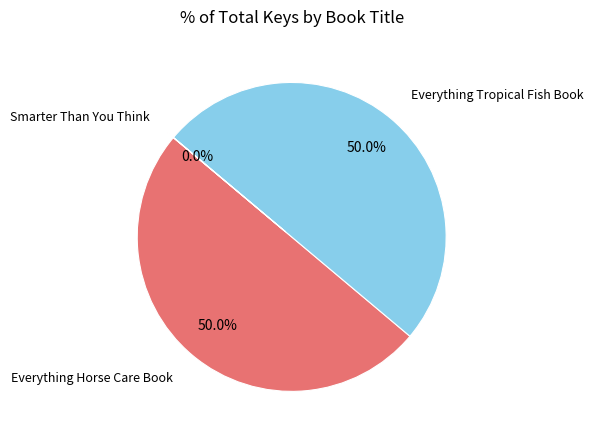

How many segments does this pie chart have?

3